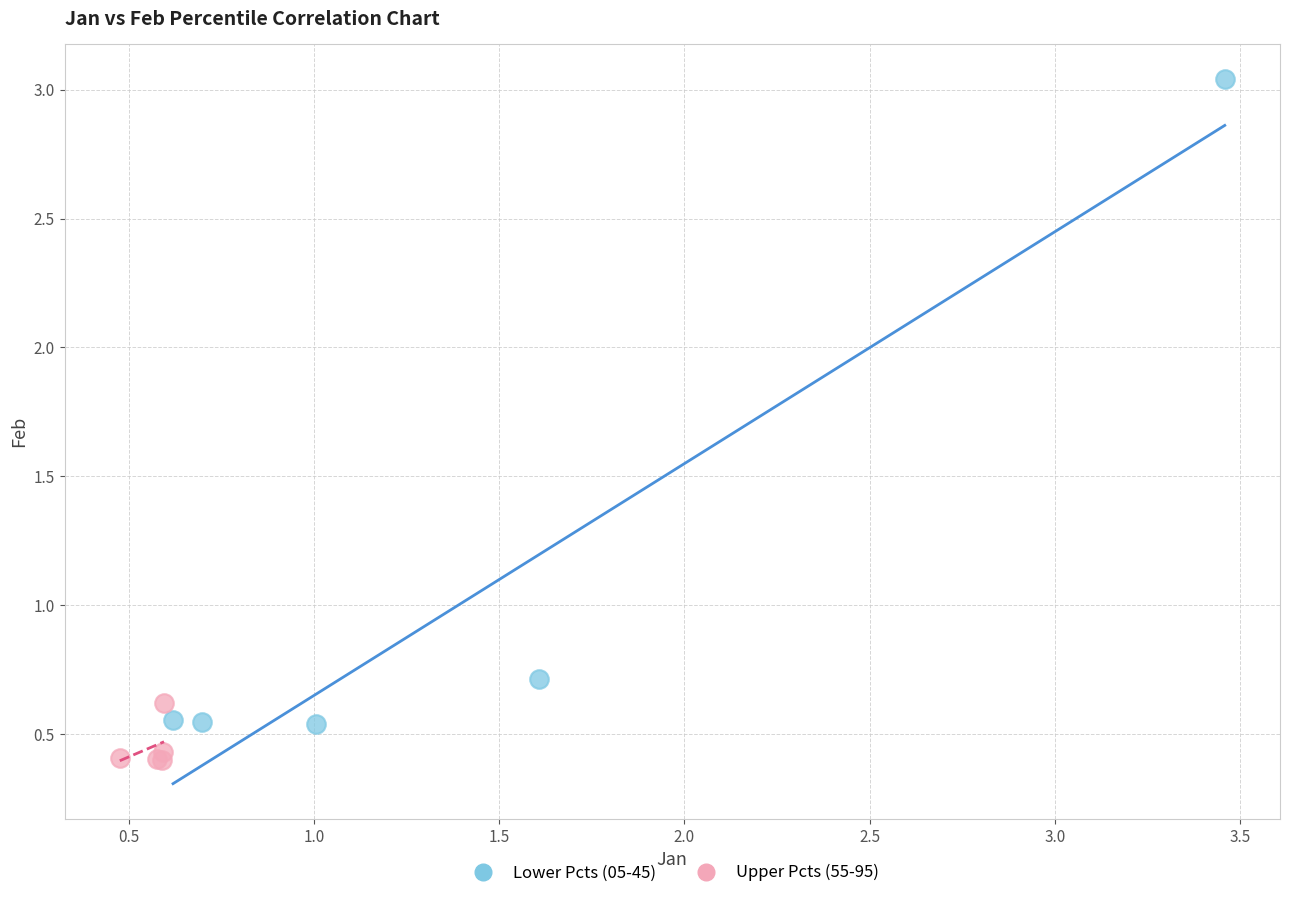

What are all the series names shown in the legend?

Lower Pcts (05-45), Upper Pcts (55-95)